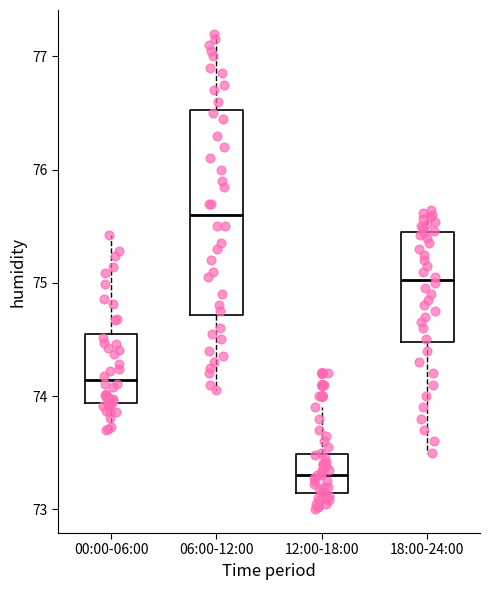

Where does the lower whisker of the box for 00:00-06:00 end on the y-axis? The values are not printed on the chart, so give them approximately, as read against the axis.

73.7